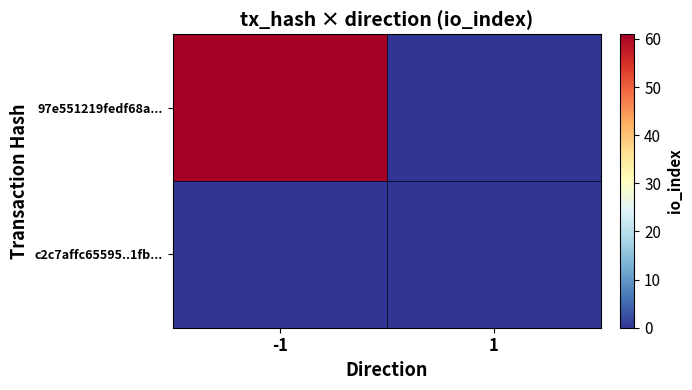

Reading left to right, list all the values displayed in this chart.

97e551219fedf68a...: -1=61	1=0
c2c7affc65595..1fb...: -1=0	1=0